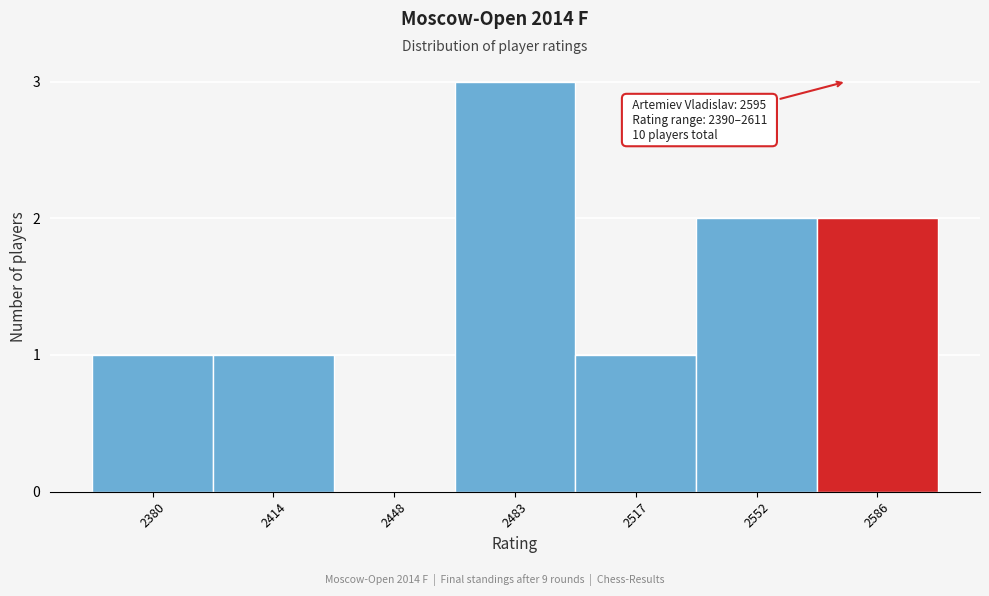

Reading left to right, extract all data points from this chart.

2380=1	2414=1	2448=0	2483=3	2517=1	2552=2	2586=2